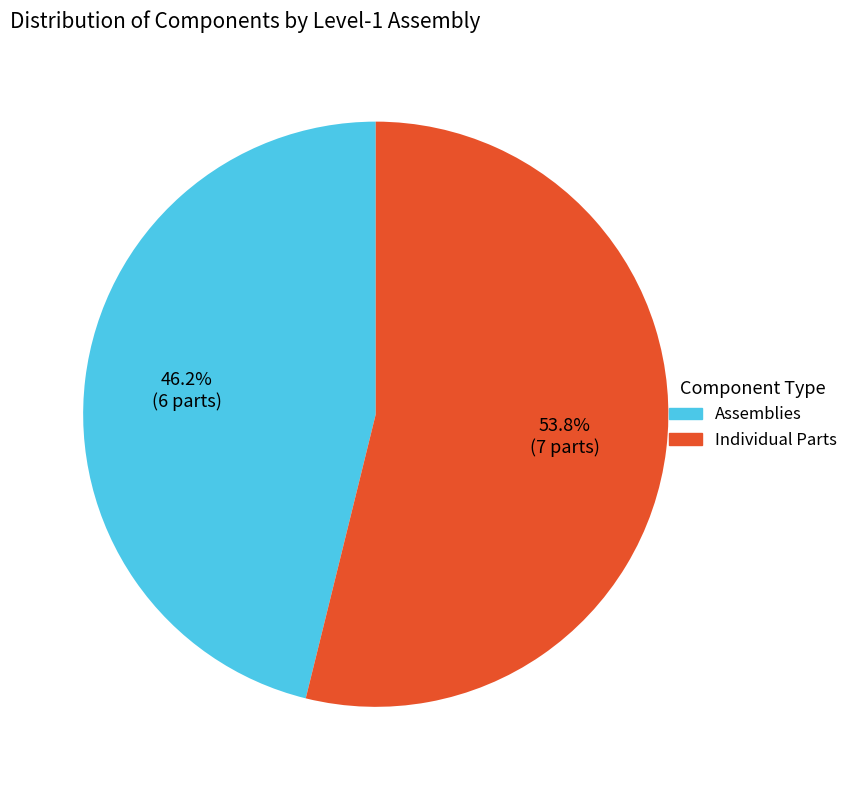

How many slices are in this pie chart?

2